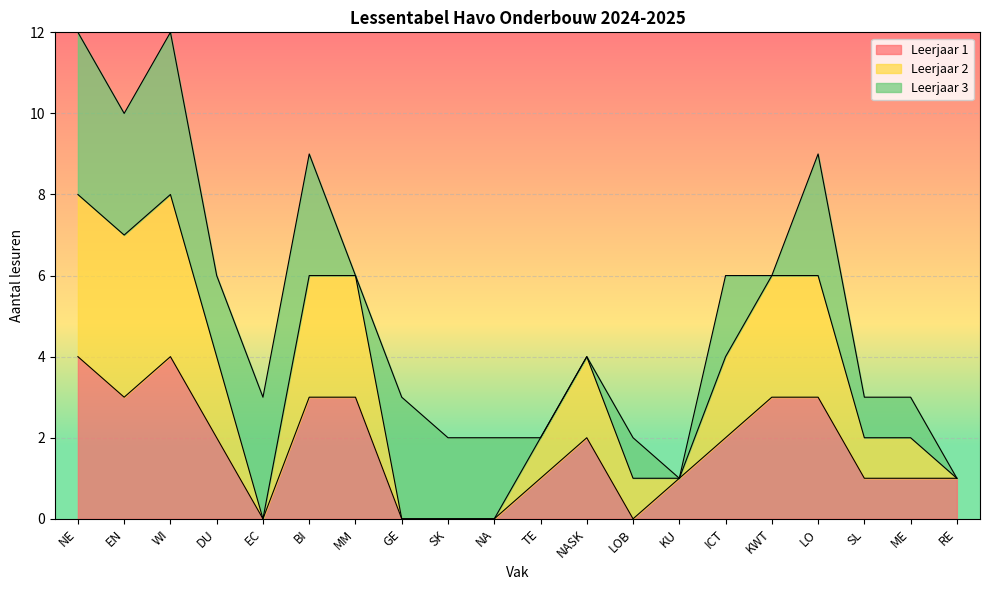

What is the difference between the highest and lowest values at KWT?

3